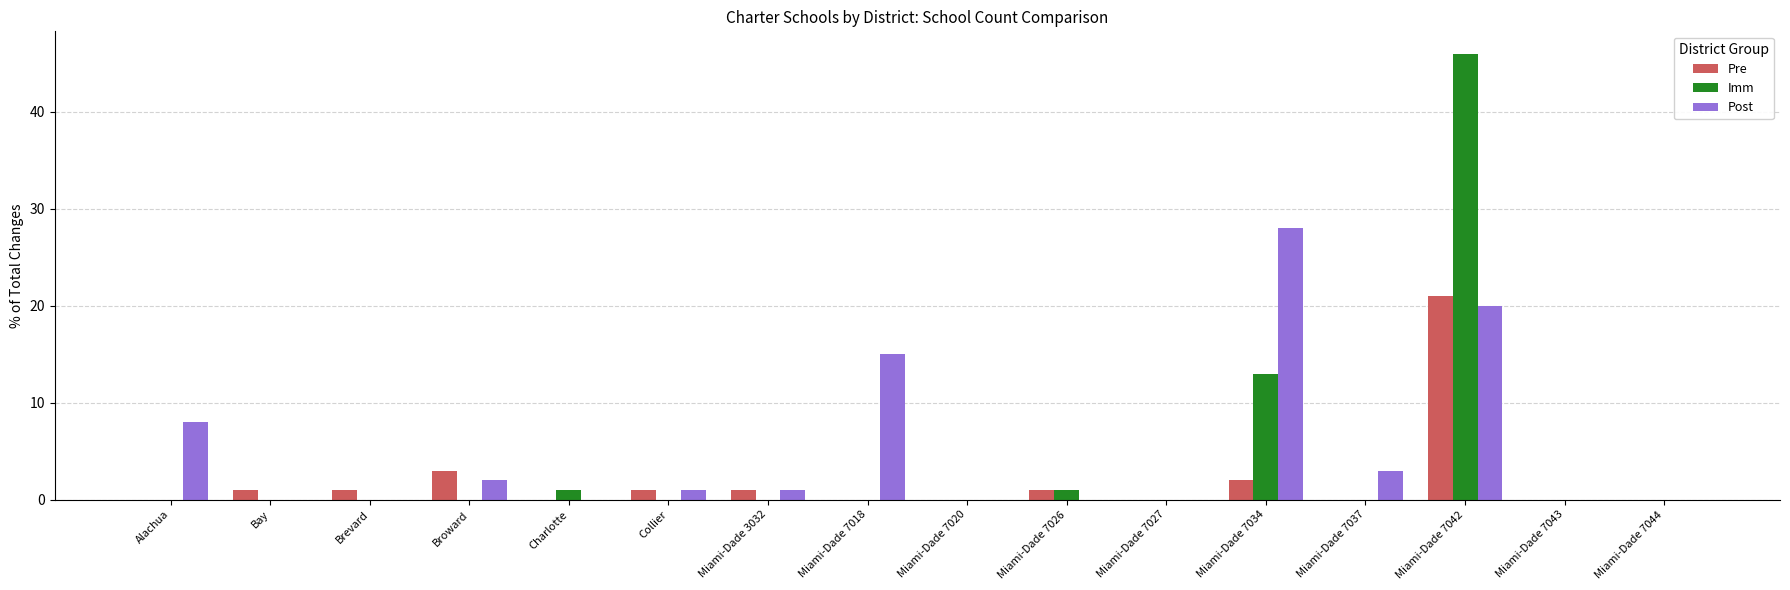

Which series changed the most between Alachua and Miami-Dade 7043?

Post